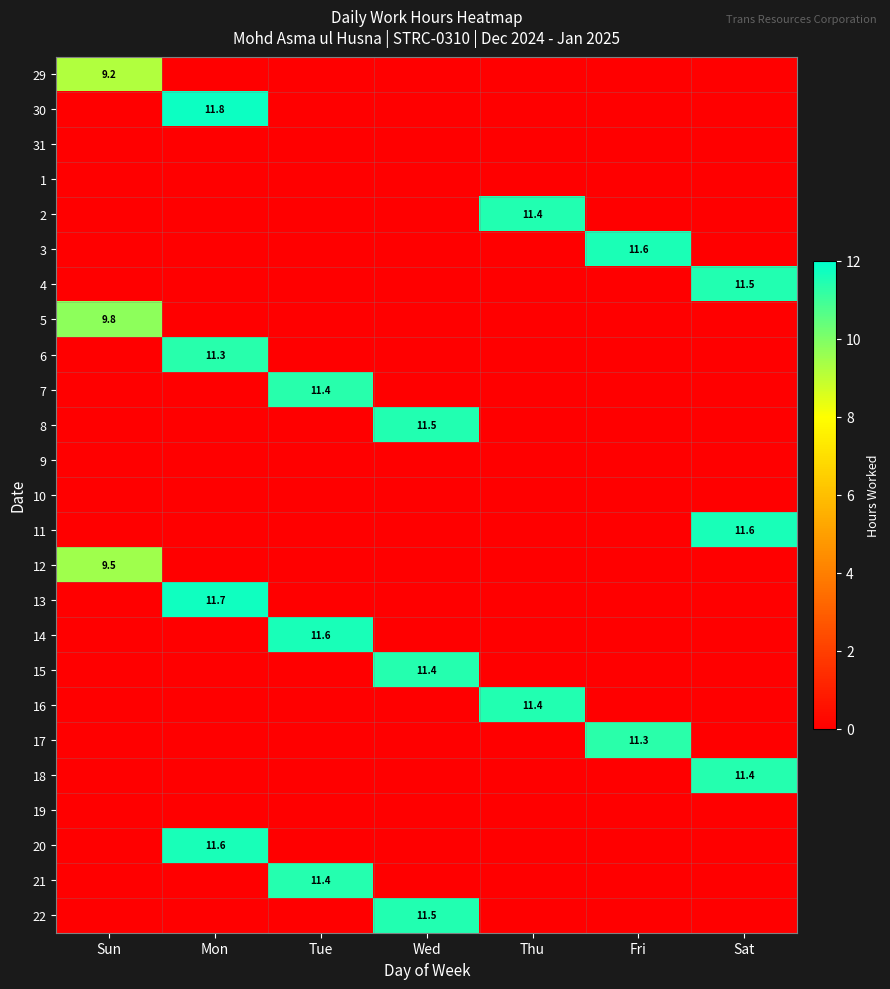

True or false: 7 has a value of 11.4 at Tue.

True